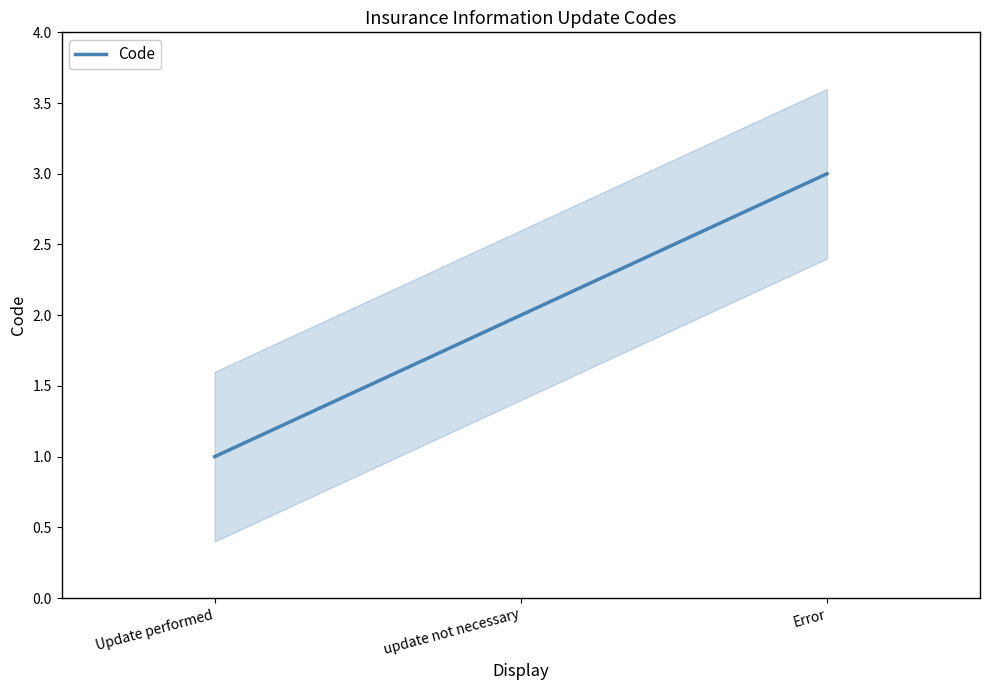

Which category has the highest value across all series?

Error